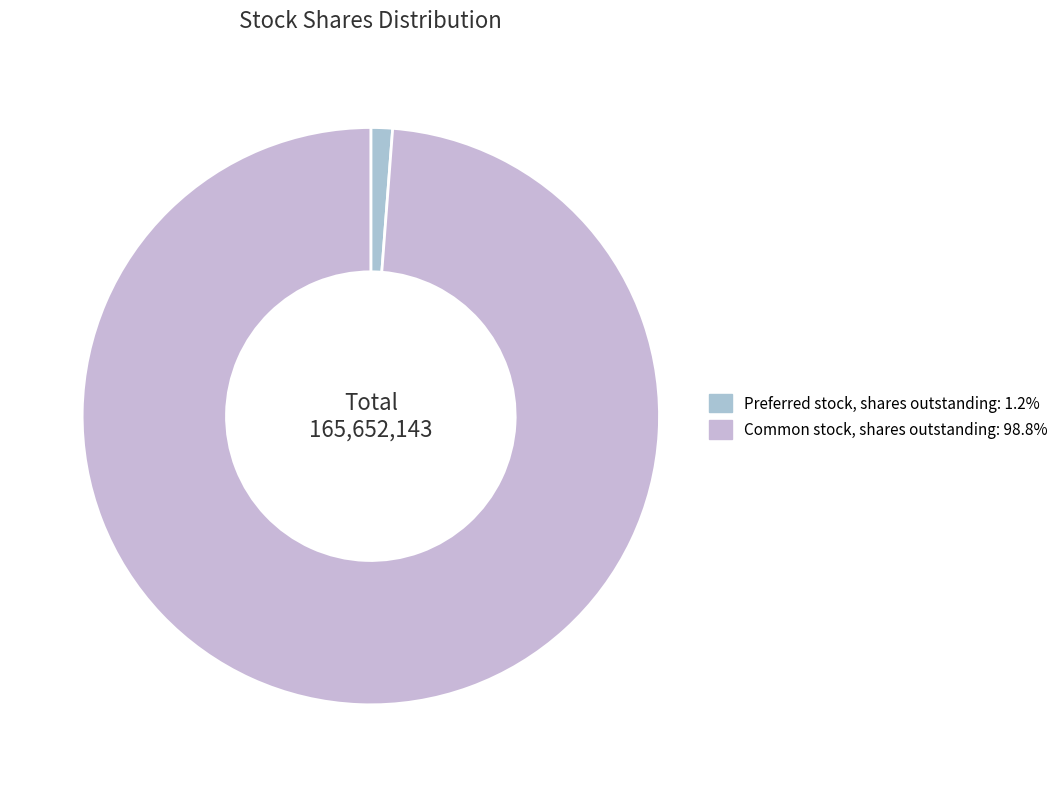

How many slices are in this pie chart?

2